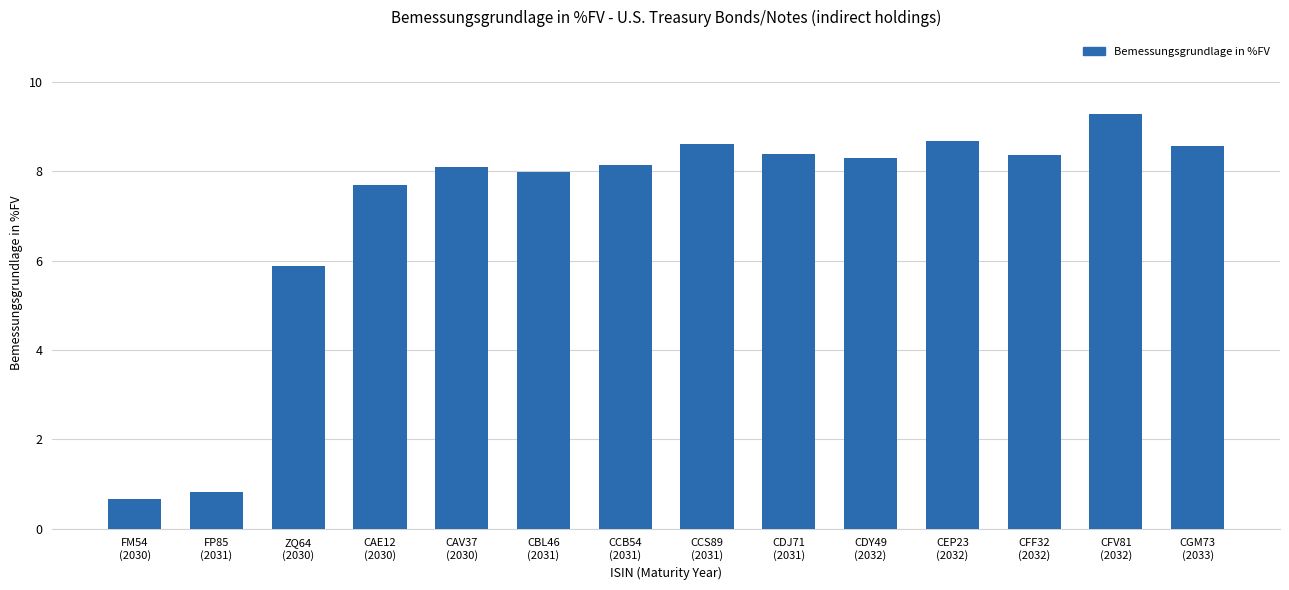

What is the label of the 12th bar from the left?

CFF32
(2032)